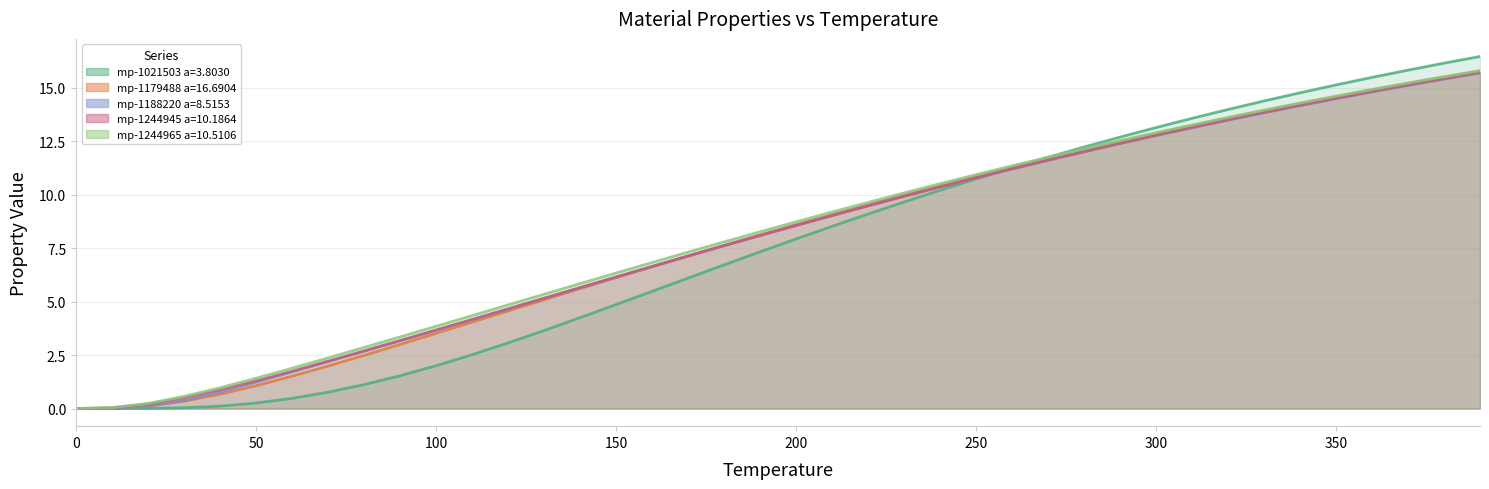

What is the total value across all series at 240?

51.9